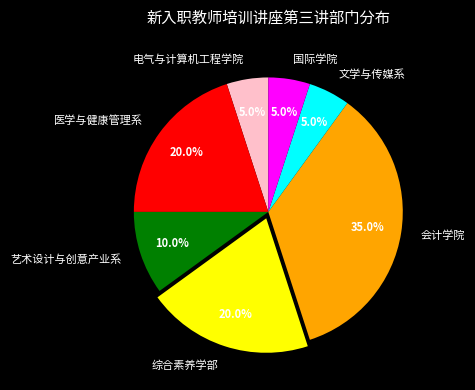

Between 艺术设计与创意产业系 and 电气与计算机工程学院, which is larger?

艺术设计与创意产业系